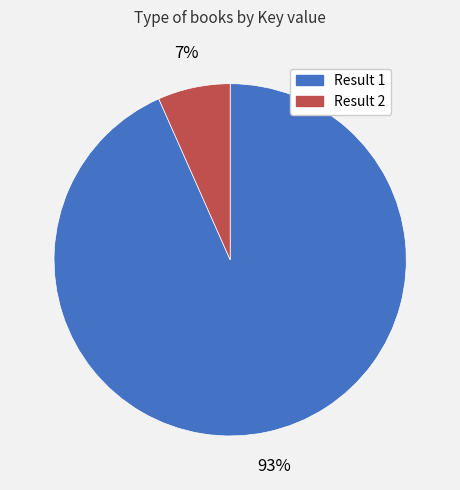

Count the number of slices in the pie.

2